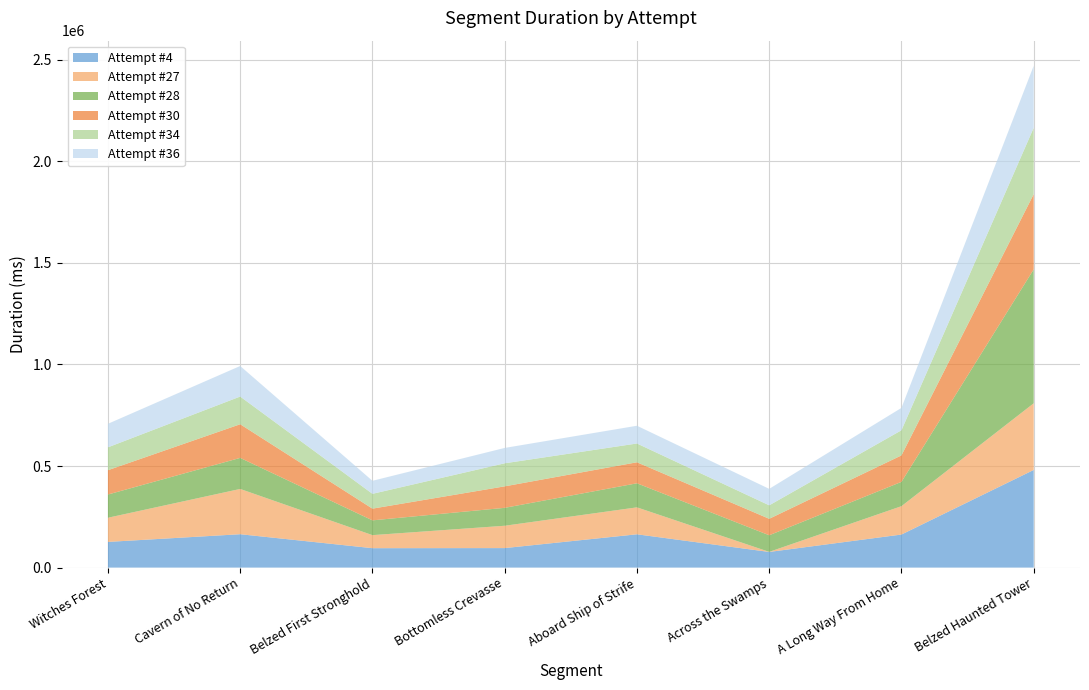

Reading right to left, extract all data points from this chart.

Attempt #4: 480715	162704	77047	163881	95988	95526	164259	126441
Attempt #27: 328144	139607	395	132662	109968	64279	222874	118968
Attempt #28: 659415	119673	81728	118482	88230	72746	152905	114336
Attempt #30: 369964	130318	81050	103401	105787	57643	165633	119689
Attempt #34: 326830	123694	66314	92457	113469	72940	136348	112645
Attempt #36: 305415	110225	81081	87404	75656	64147	150465	115836